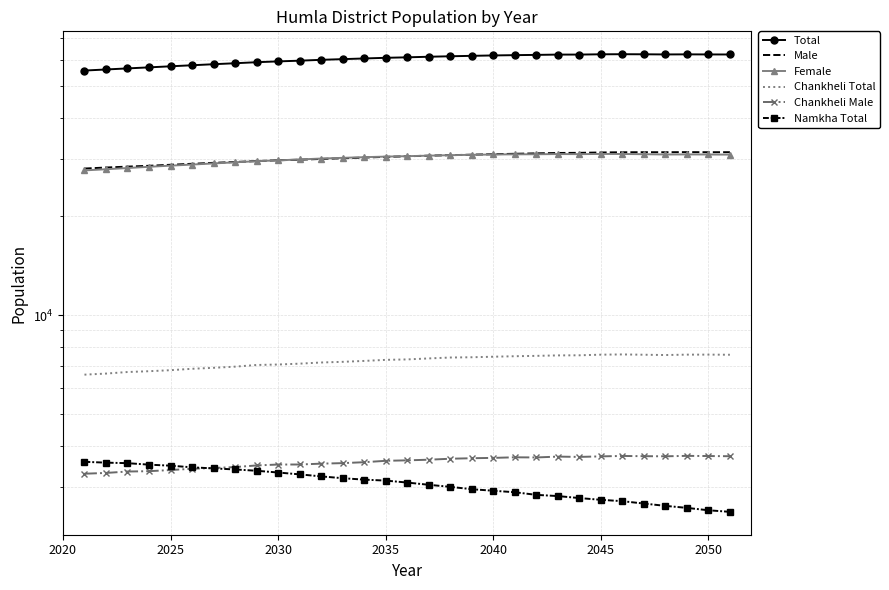

True or false: Total and Chankheli Male intersect in this chart.

False